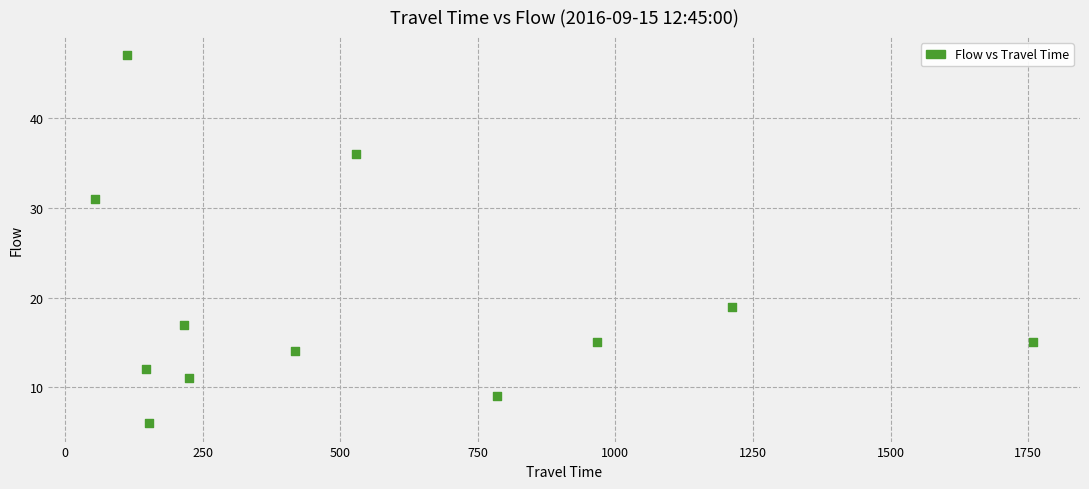

What is the range of X values (max minus min)?

1704